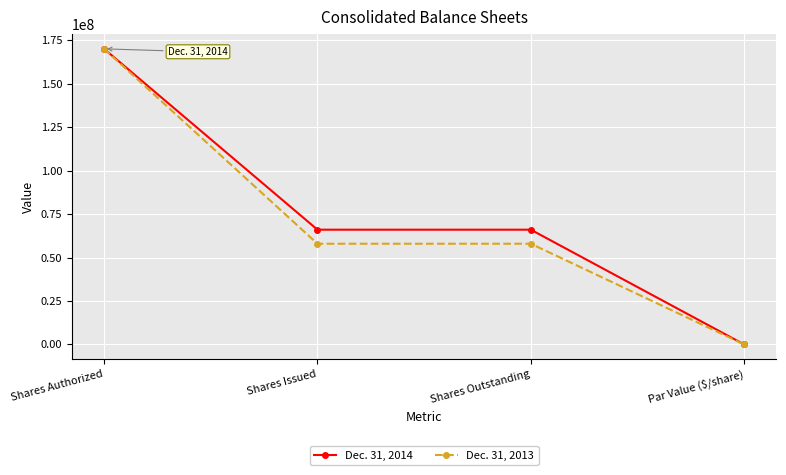

The Dec. 31, 2013 series shows 170000000.0 at Shares Authorized. True or false?

True